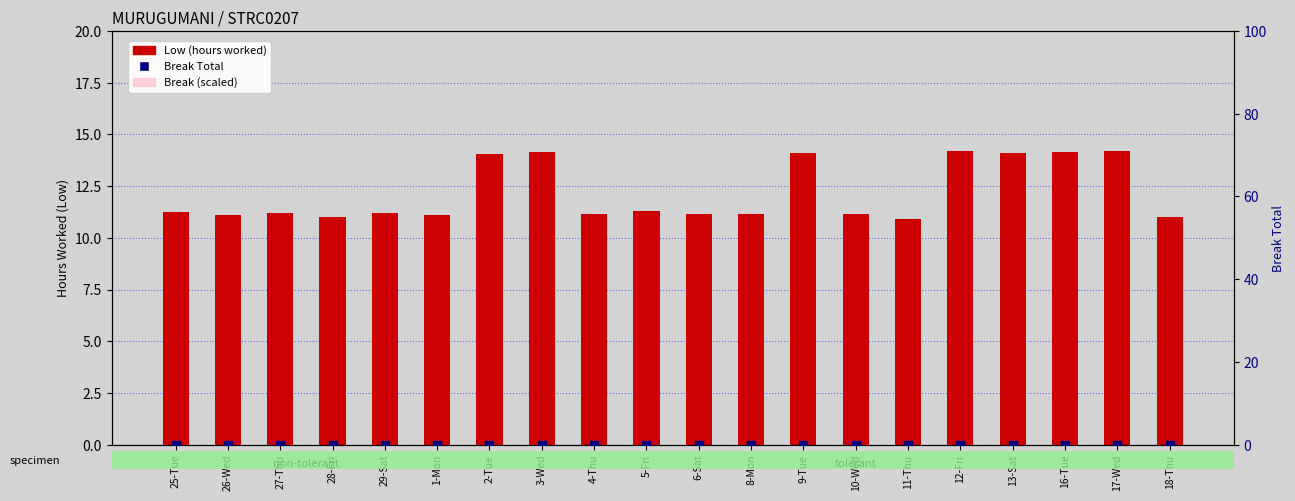

Which series has the largest total across all categories?

Low (hours worked)